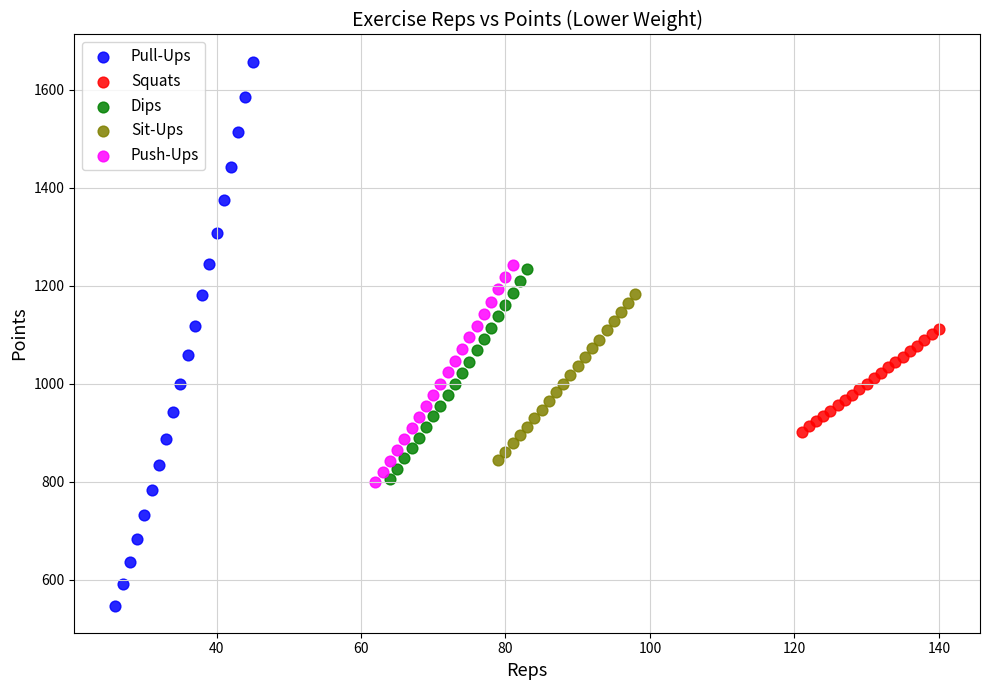

What are all the series names shown in the legend?

Pull-Ups, Squats, Dips, Sit-Ups, Push-Ups